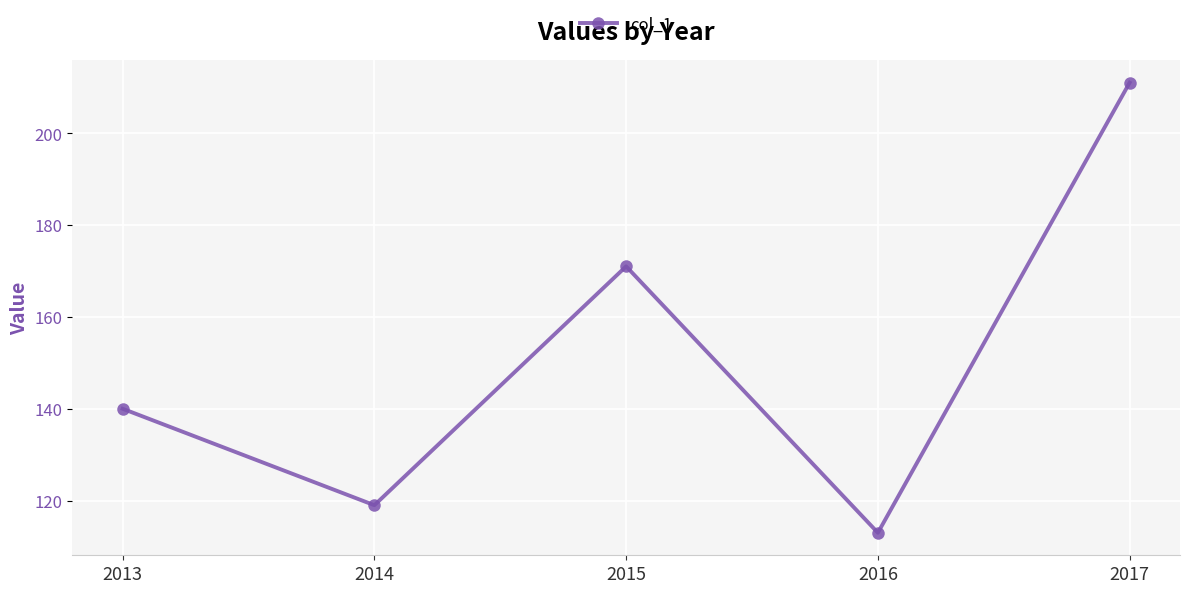

Reading right to left, transcribe all the data shown in this chart.

2017=211	2016=113	2015=171	2014=119	2013=140